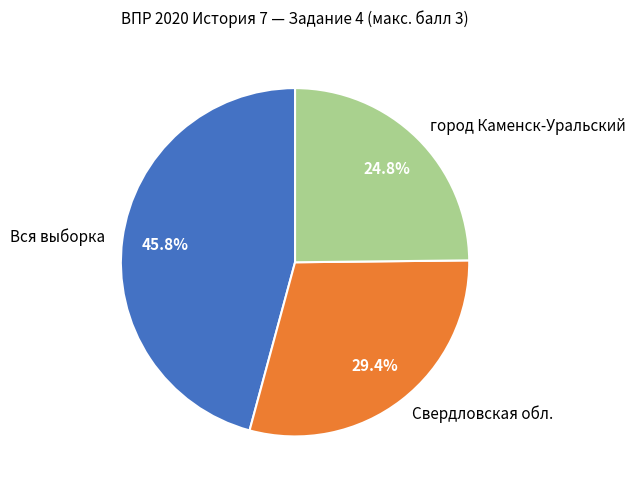

Which category has the biggest portion of the pie?

Вся выборка